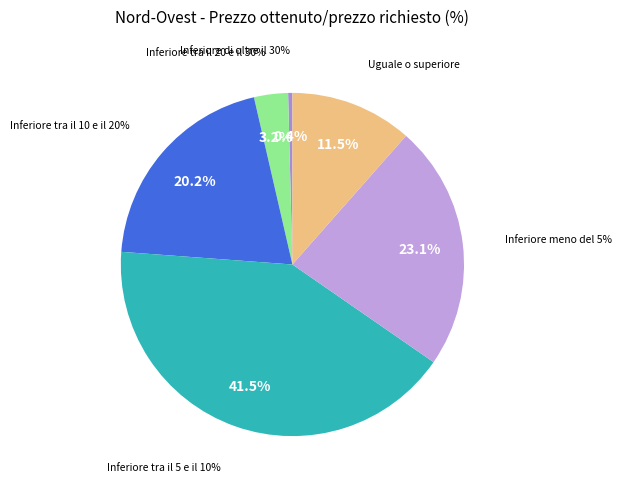

To the nearest percent, what portion does Uguale o superiore represent?

12%